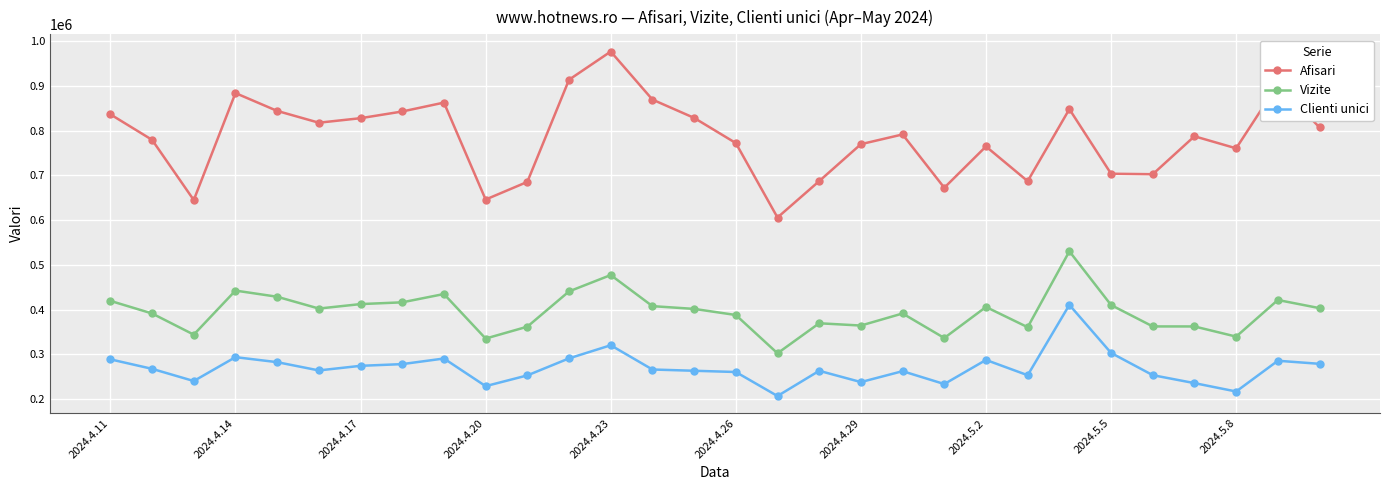

Which series has the widest spread of values?

Afisari